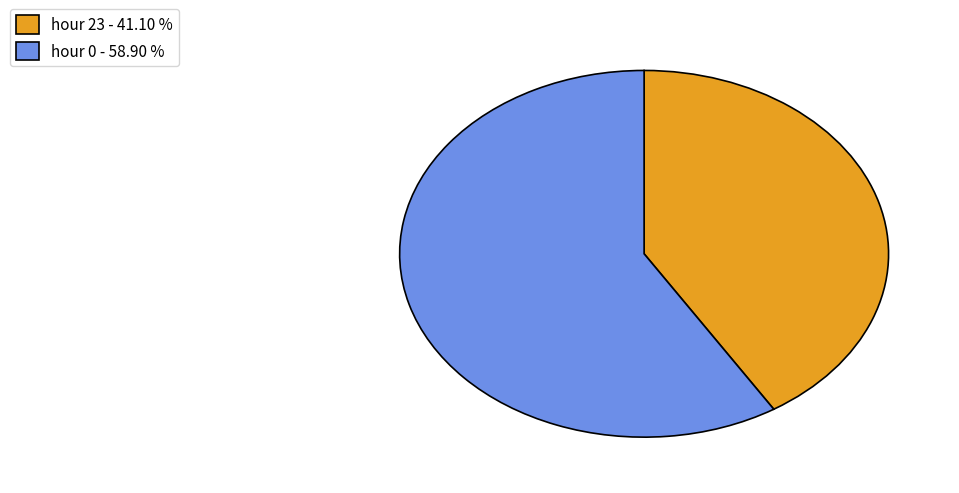

Approximately how many times larger is the value at hour 23 - 41.10 % compared to hour 0 - 58.90 %?

0.7